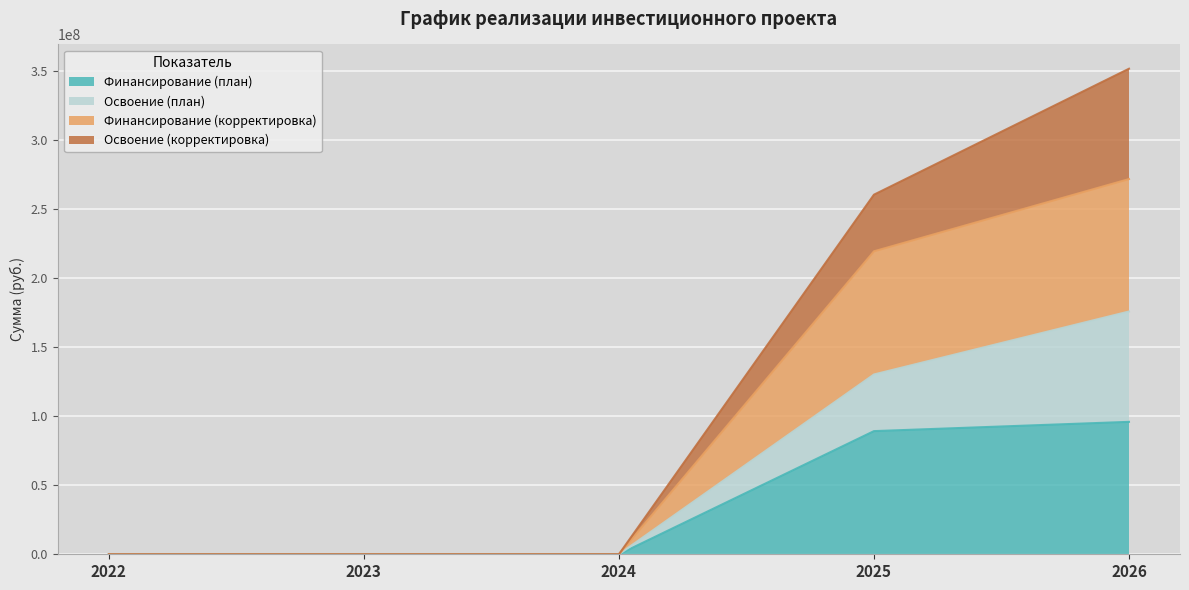

Is the value of Финансирование (корректировка) at 2023 greater than the value of Финансирование (план) at 2025?

No